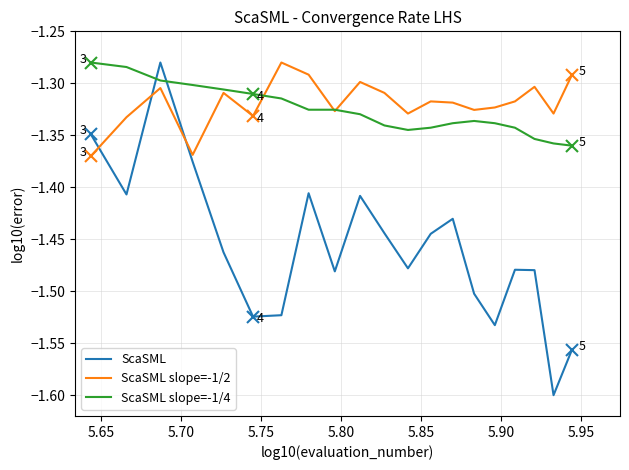

Which series has the largest range (max minus min)?

ScaSML